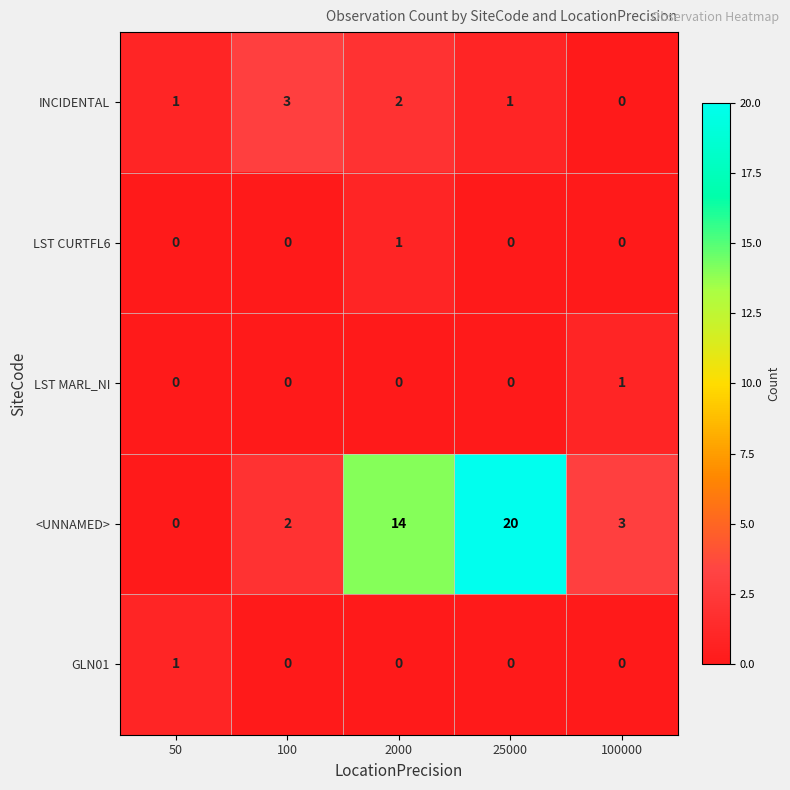

Count the number of categories in the chart.

5